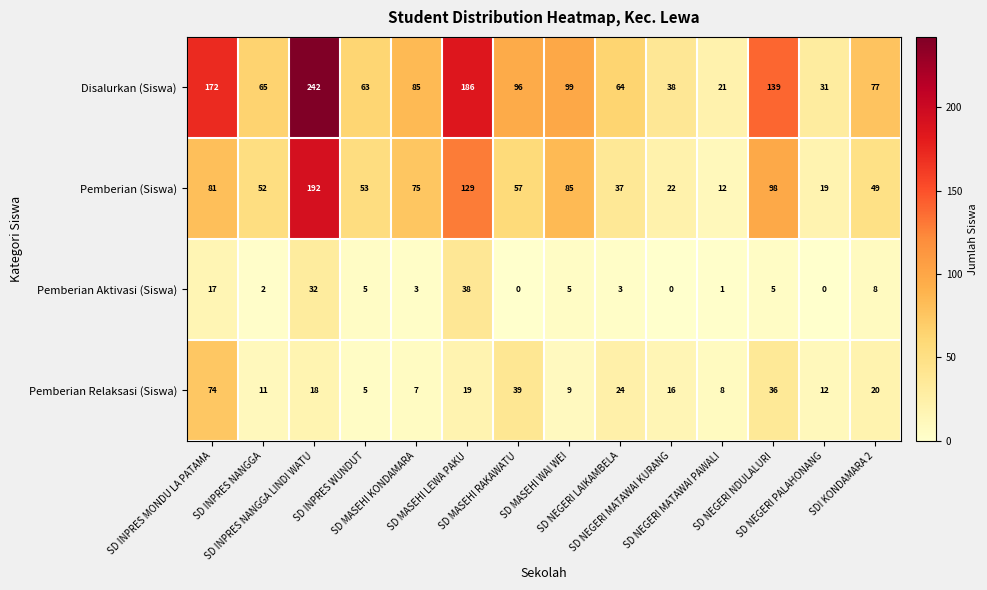

How many values in the Pemberian Relaksasi (Siswa) series are below 18?

7